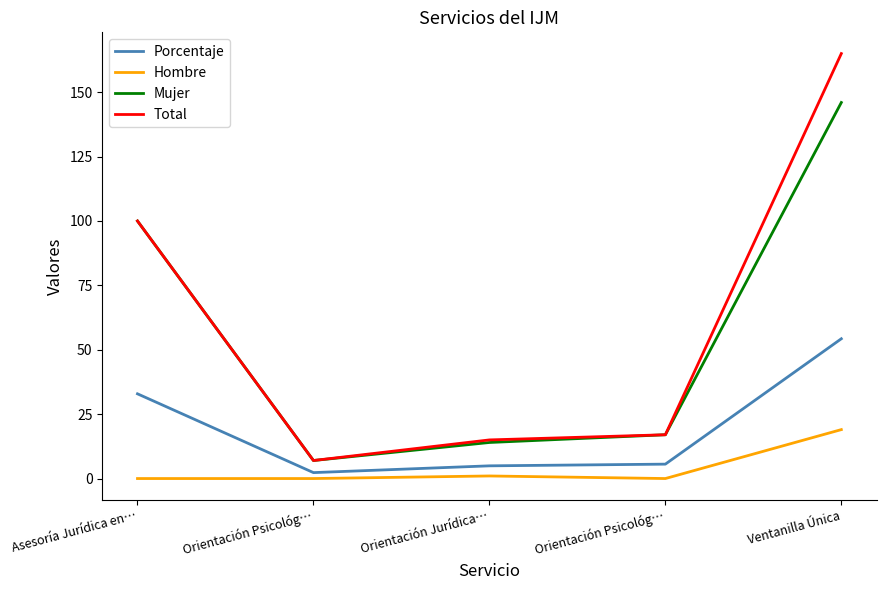

List the series in order of their peak value, highest first.

Total, Mujer, Porcentaje, Hombre